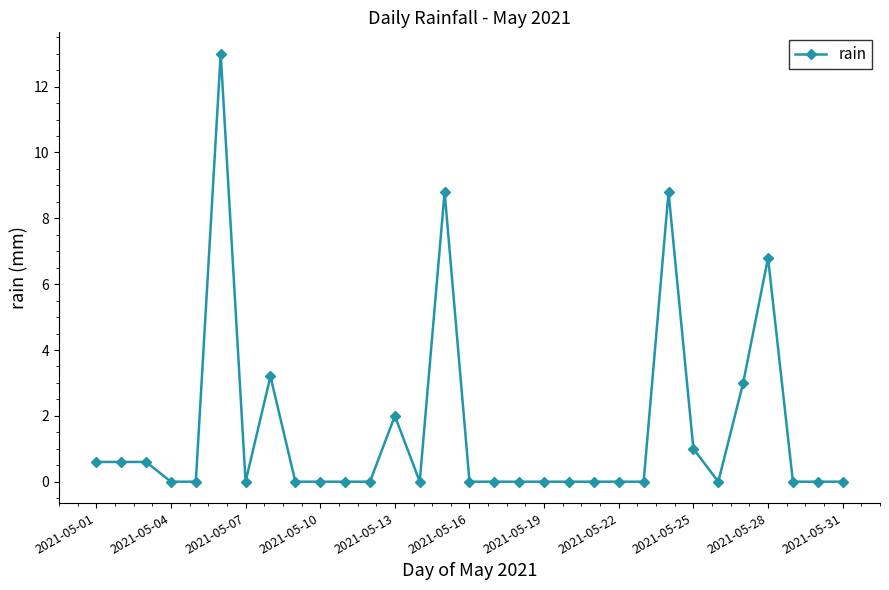

What is the difference between the maximum and second lowest values?

13.0